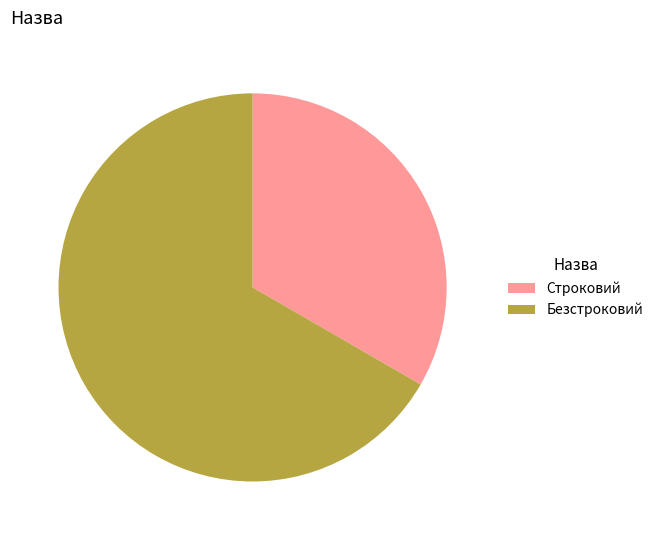

Rank the categories by value from highest to lowest.

Безстроковий, Строковий